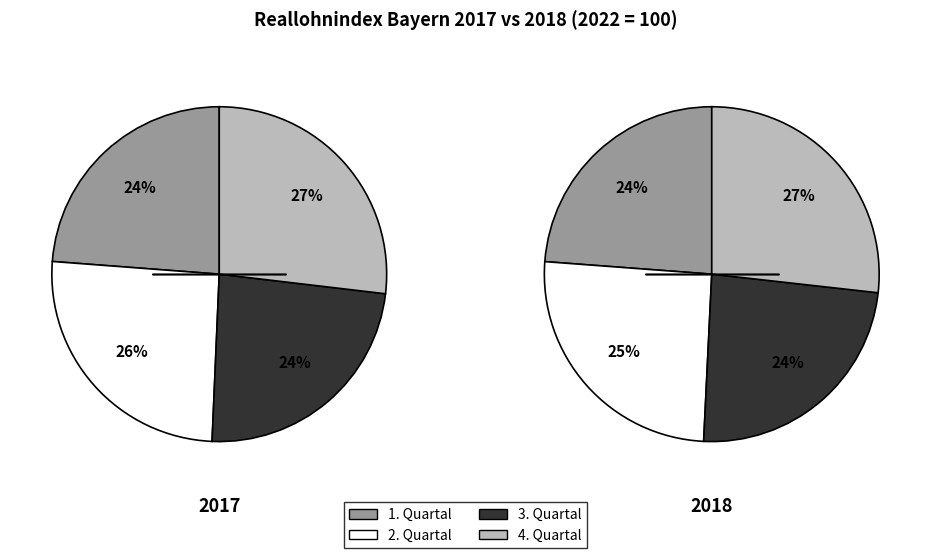

Is it true that 2. Quartal is 32% of the pie?

False